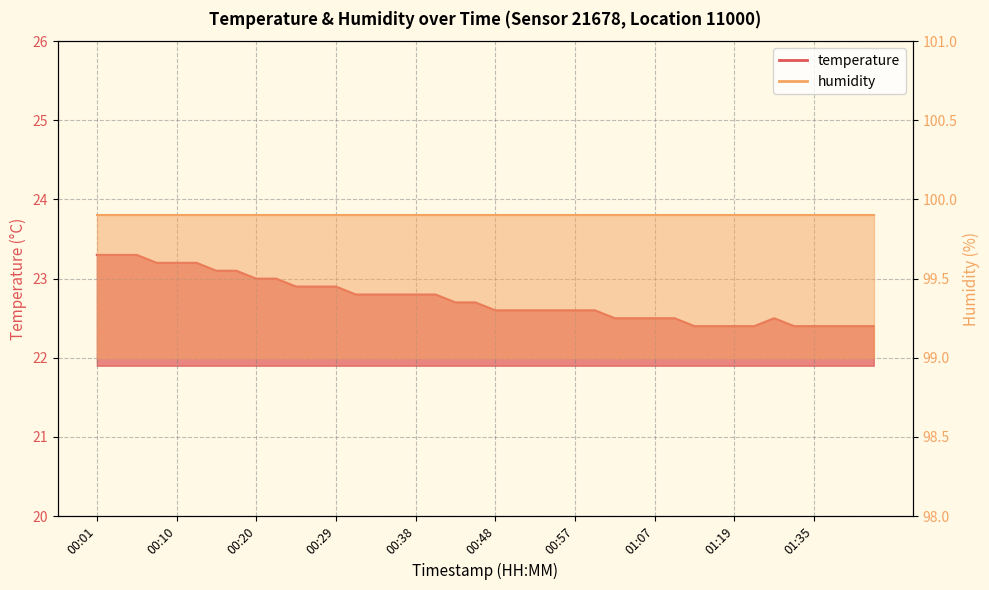

What is the change in value from 00:29 to 01:22?

-0.5